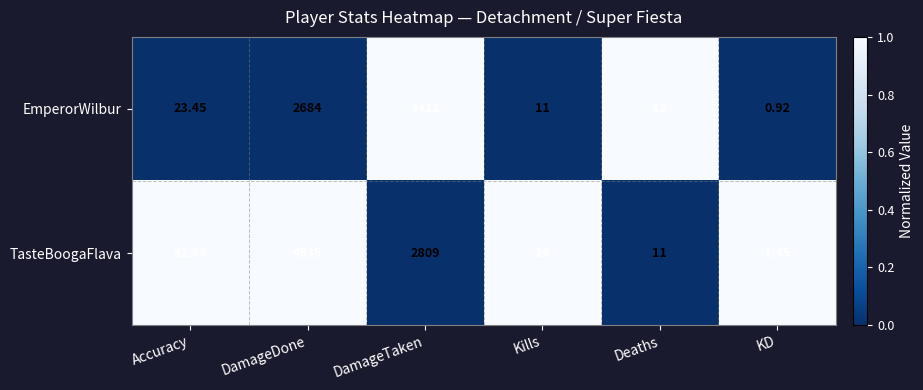

Rank the series by their maximum value, from lowest to highest.

EmperorWilbur, TasteBoogaFlava